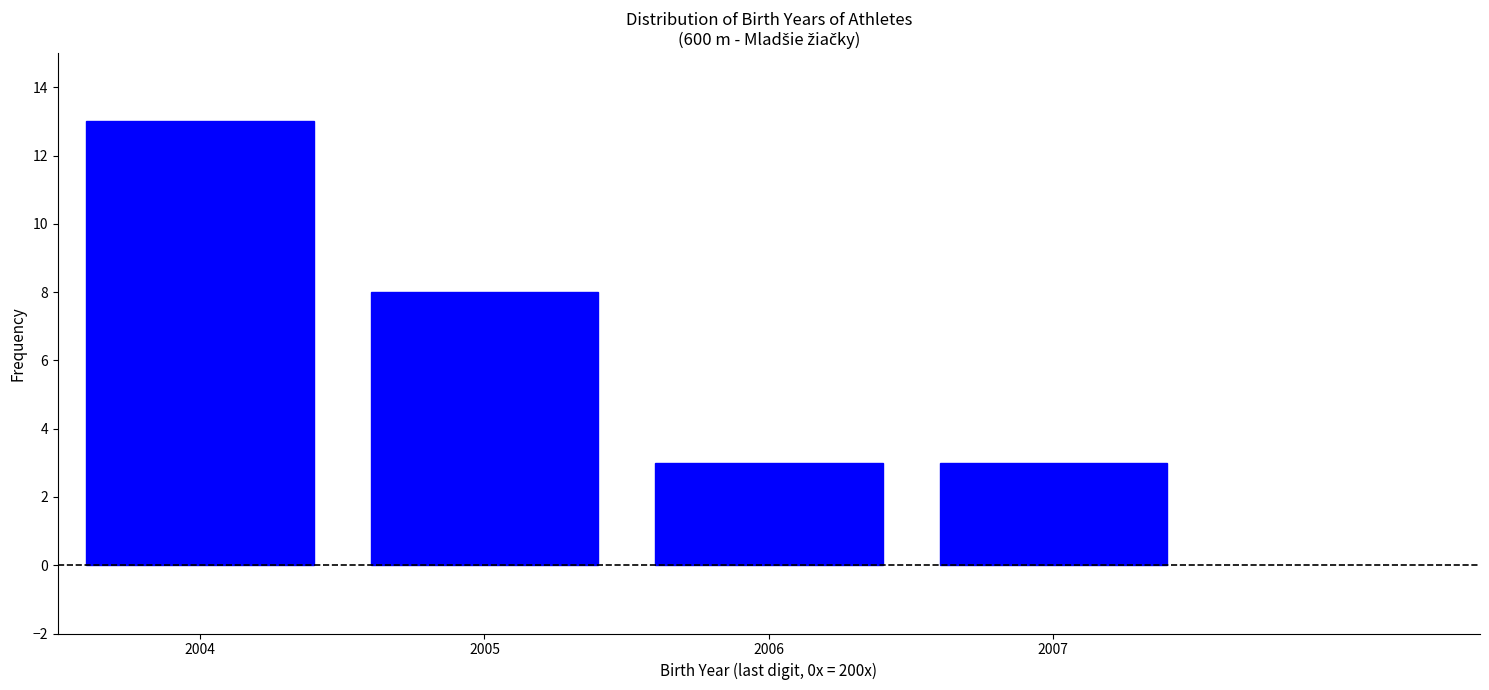

Reading left to right, what are all the values shown in this chart?

2004=13	2005=8	2006=3	2007=3